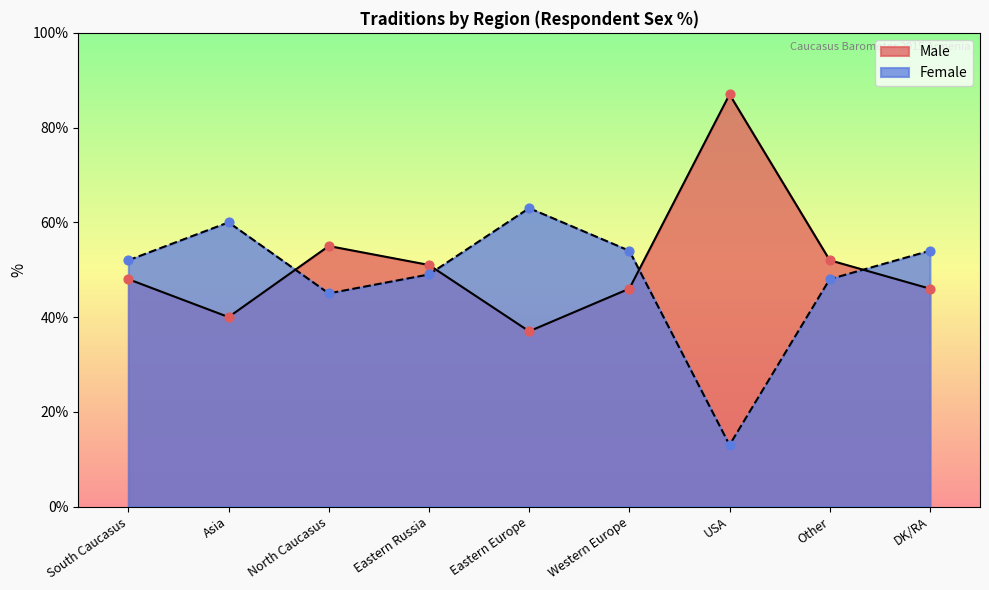

What are all the series names shown in the legend?

Male, Female